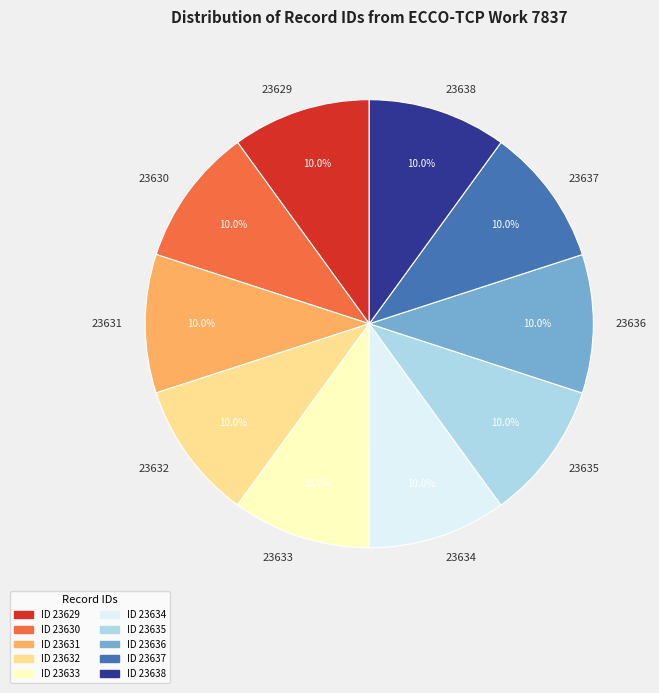

Combined, do 23630 and 23635 account for over 50%?

No